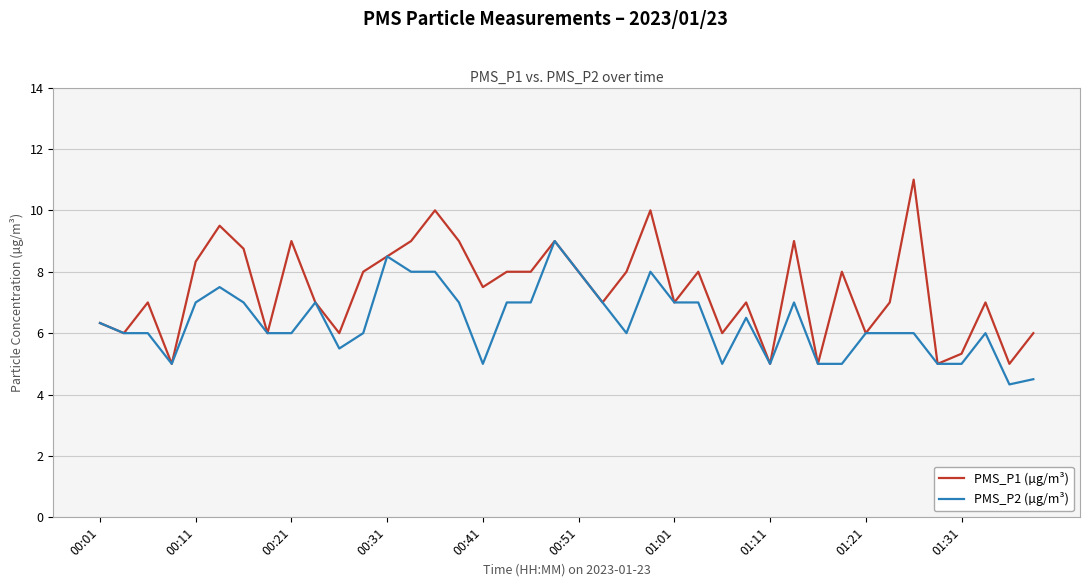

What is the minimum value for PMS_P1 (µg/m³)?

5.0